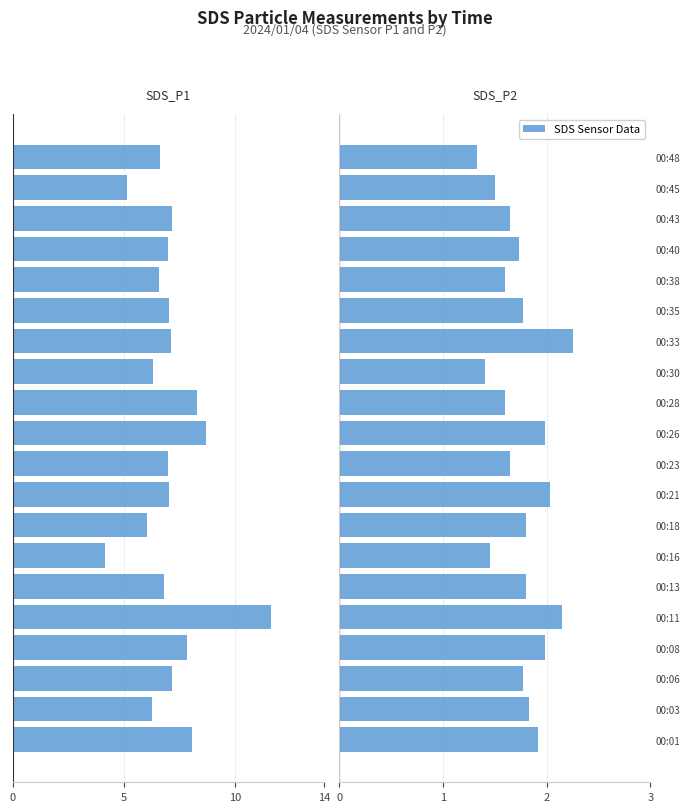

The value of SDS_P2 at 00:33 is 1.5. True or false?

False